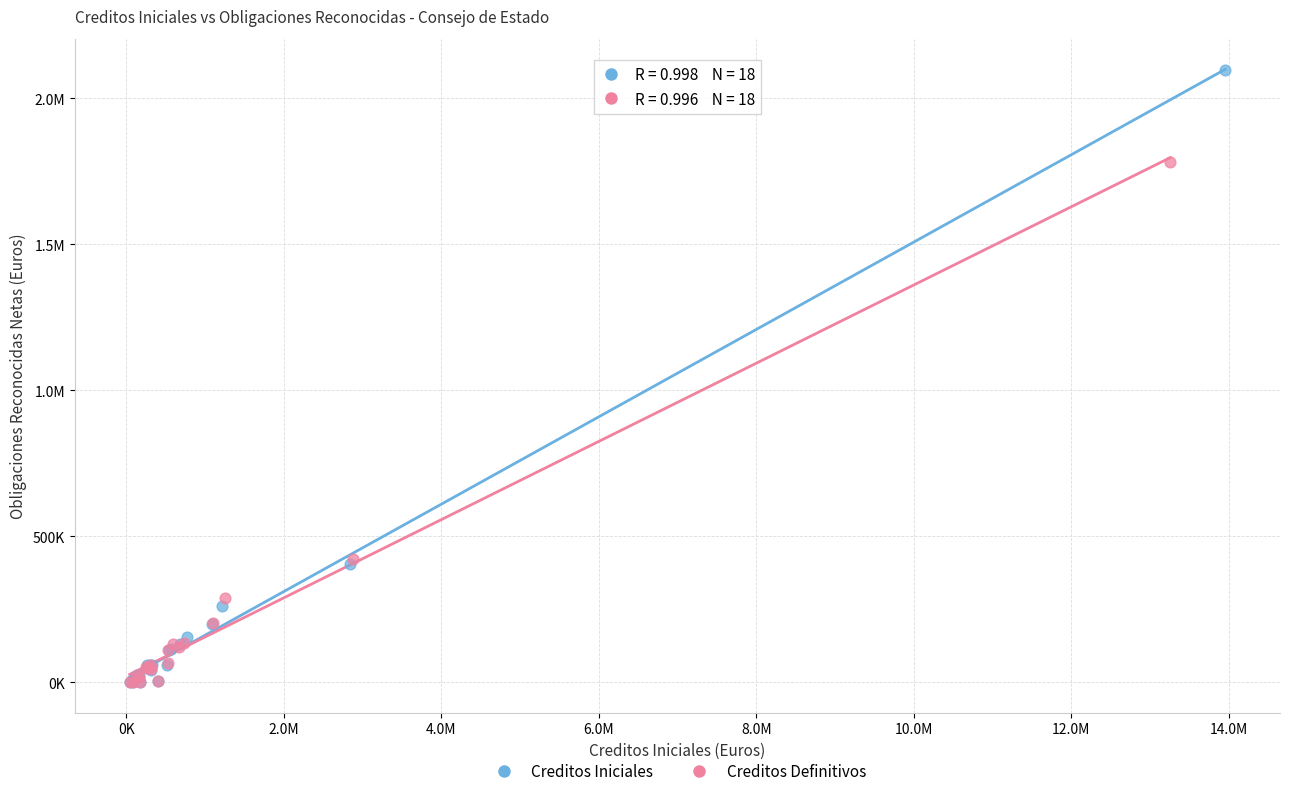

What are all the series names shown in the legend?

Creditos Iniciales, Creditos Definitivos